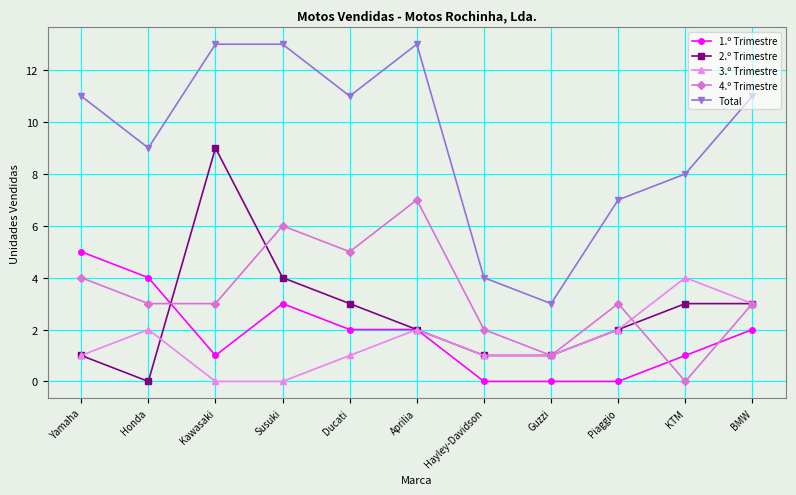

True or false: 2.º Trimestre has more than 2 points higher than both neighbors.

False